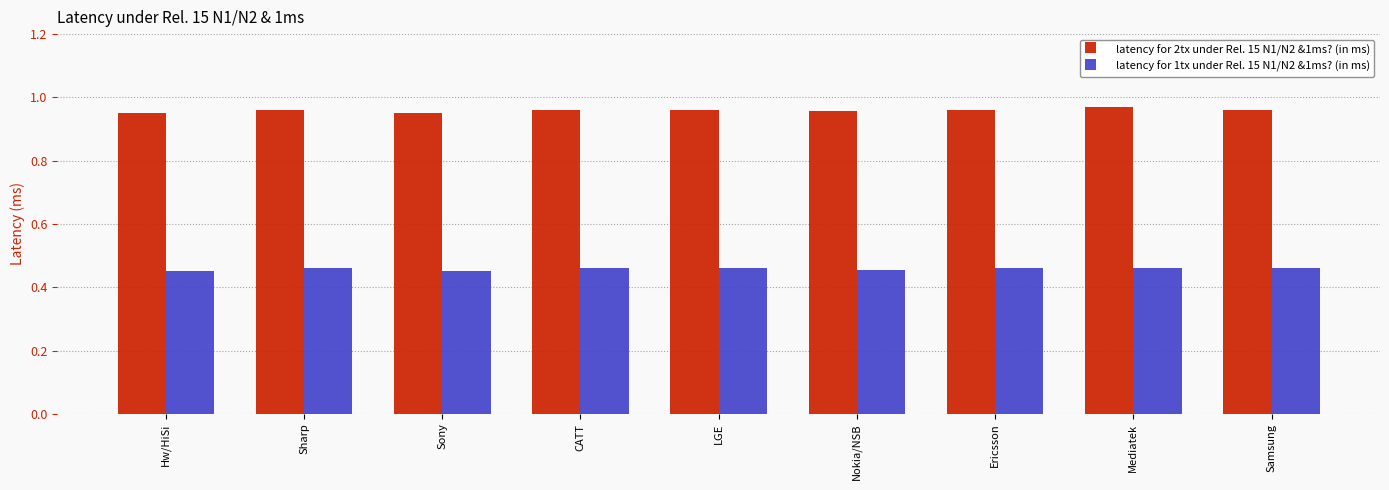

At which label does latency for 2tx under Rel. 15 N1/N2 &1ms? (in ms) reach its peak?

Mediatek